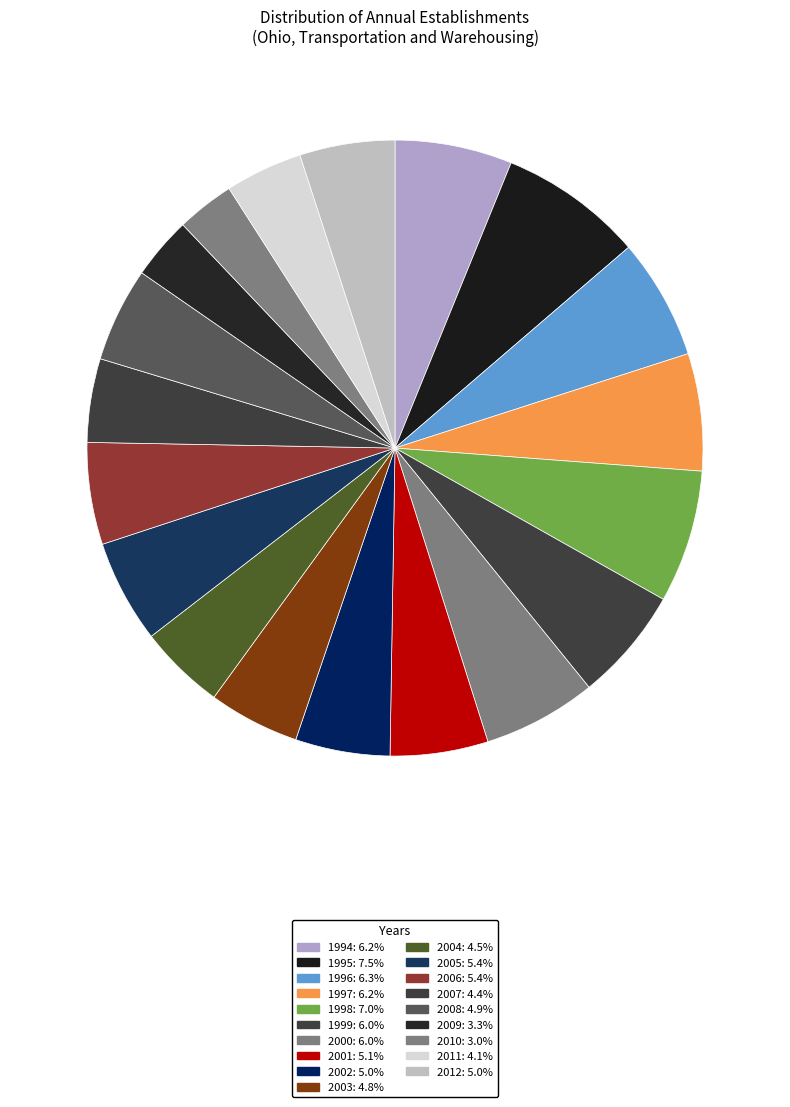

Count the number of slices in the pie.

19